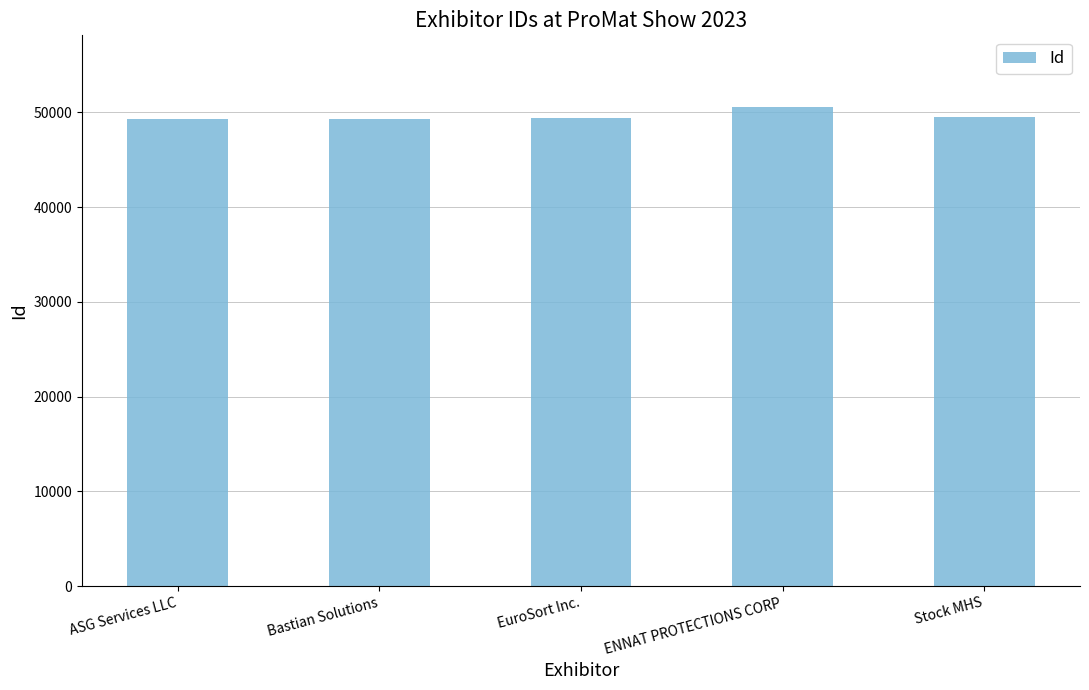

Are the bars horizontal?

No